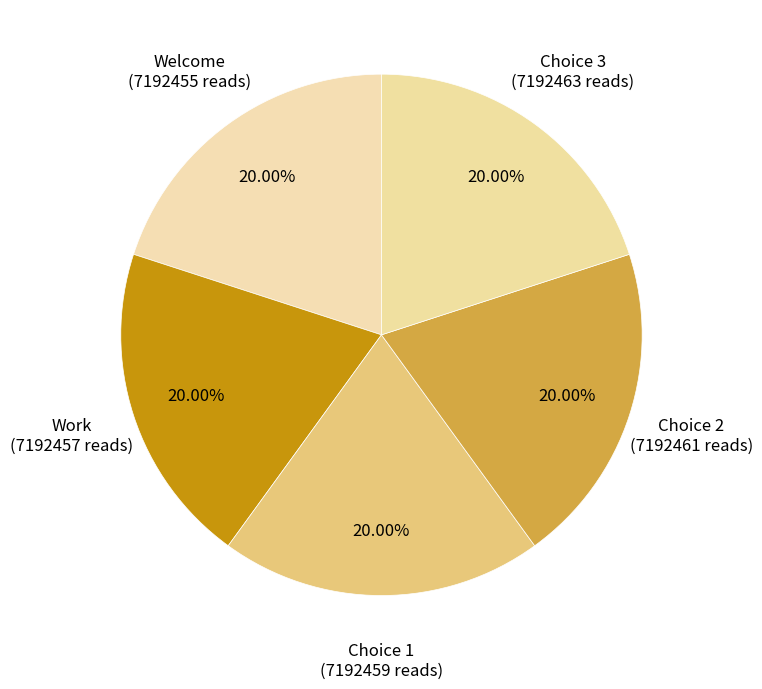

Count the number of slices in the pie.

5